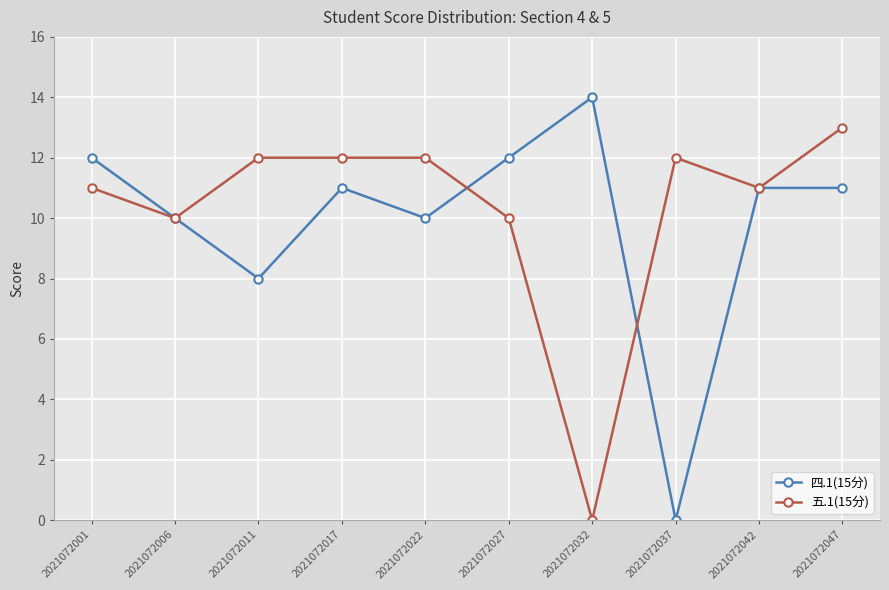

What is the difference between the maximum and minimum values in the 四.1(15分) series?

14